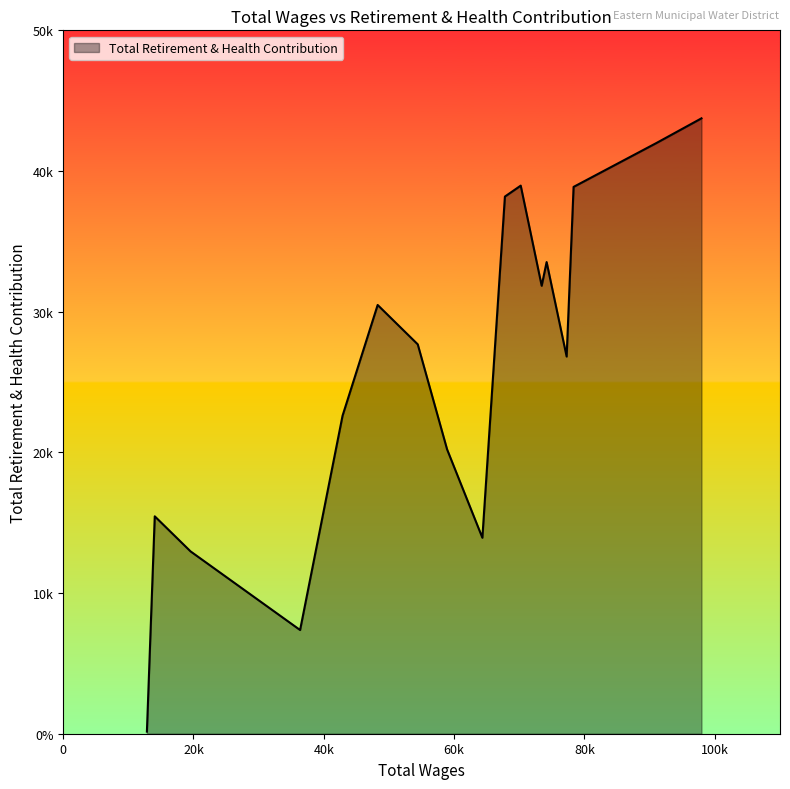

Is this an area chart (filled region under the line)?

Yes